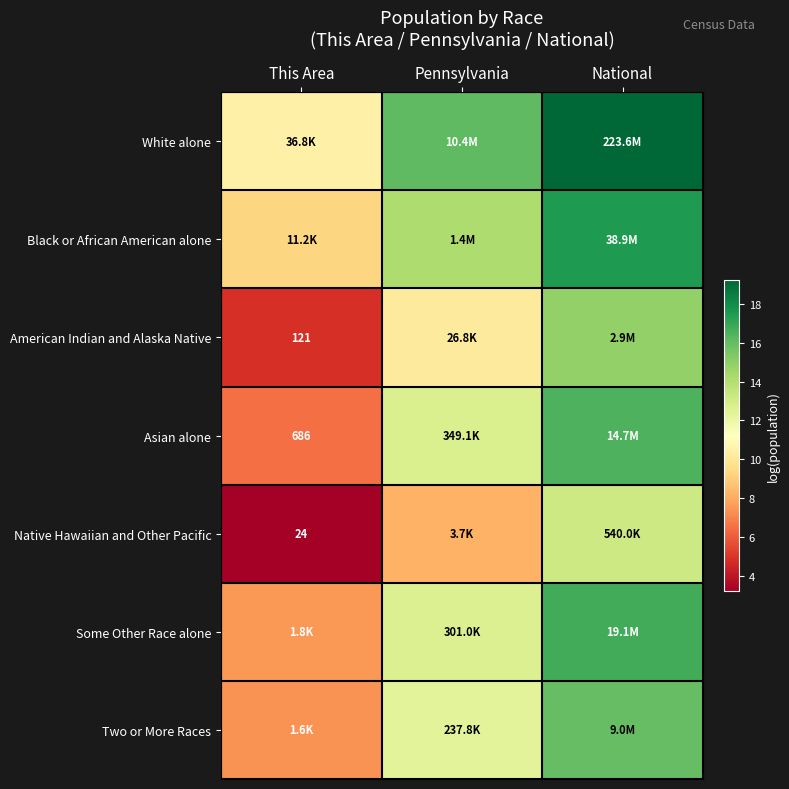

List the series in order of their peak value, lowest first.

Native Hawaiian and Other Pacific, American Indian and Alaska Native, Two or More Races, Asian alone, Some Other Race alone, Black or African American alone, White alone